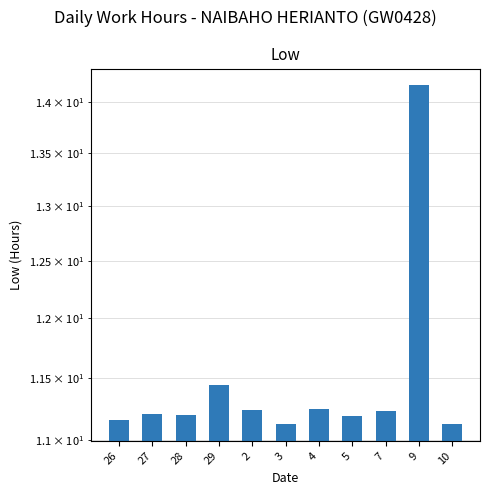

What is the change in value from 4 to 9?

+2.9